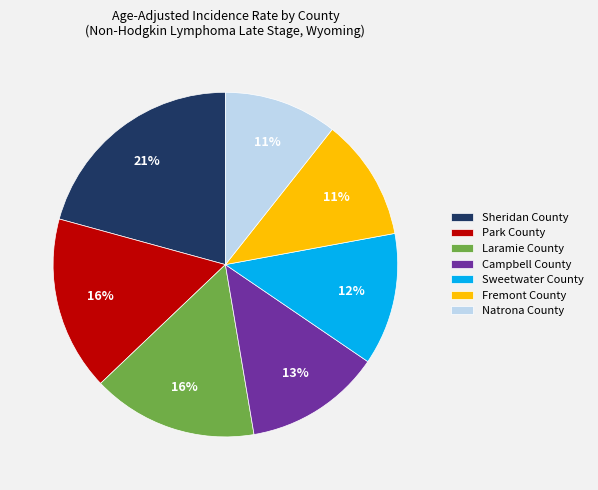

Does Laramie County represent more than half of the total?

No